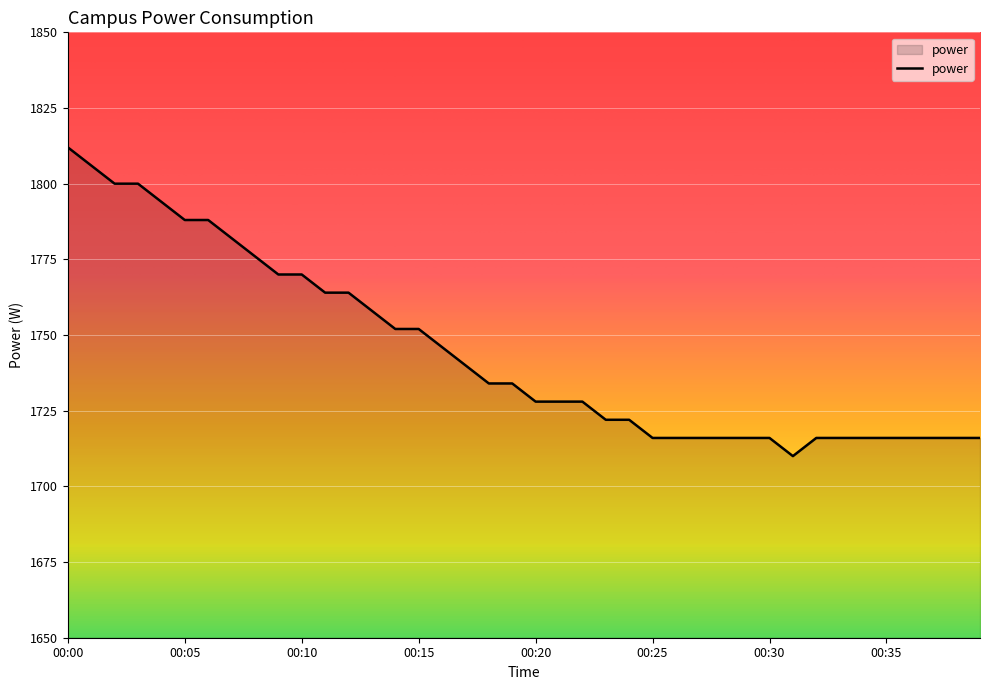

What is the maximum value shown in the chart?

1812